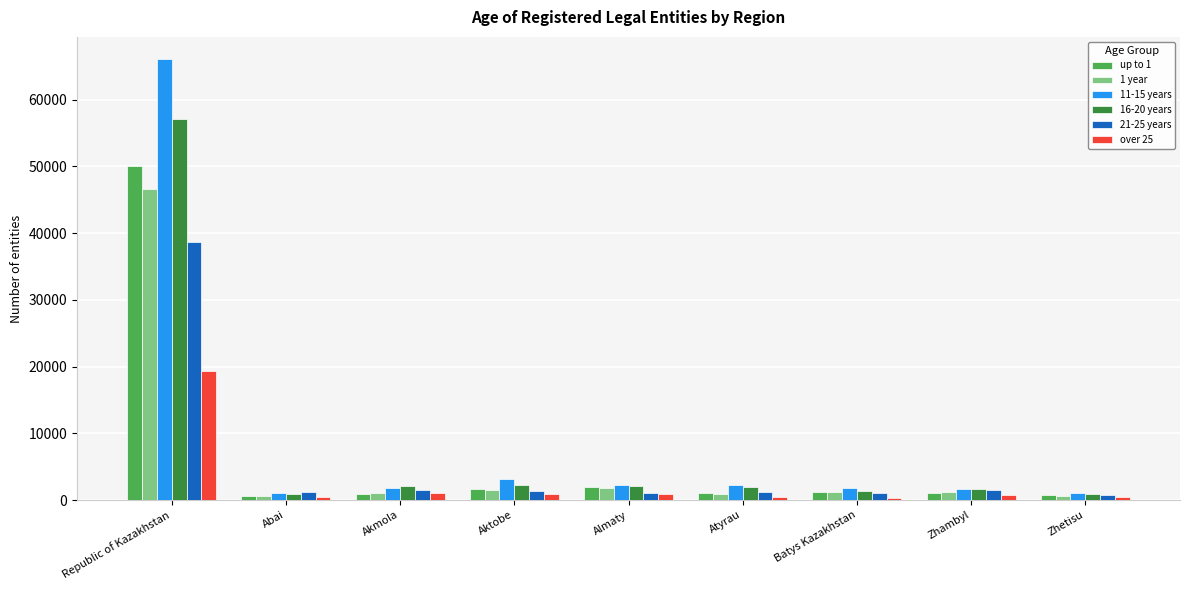

How many bars are there in each group?

6